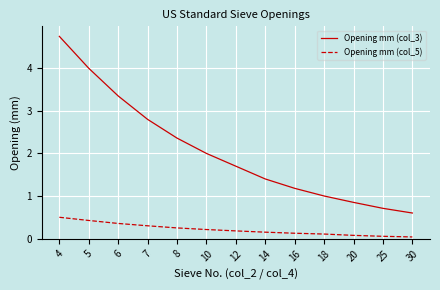

What is the sum of the Opening mm (col_3) values at 4 and 14?

6.2